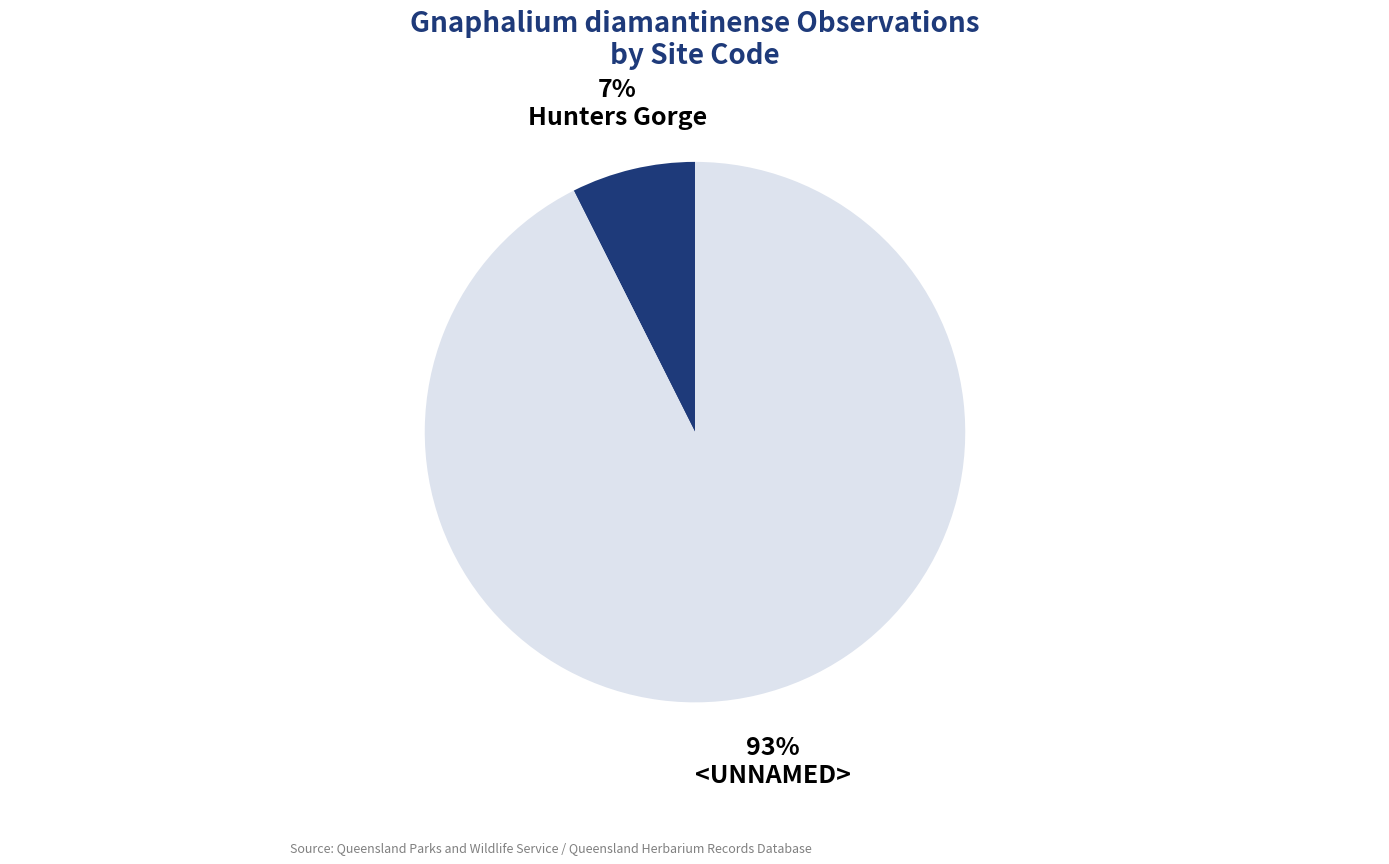

True or false: <UNNAMED> accounts for 93% of the total.

True